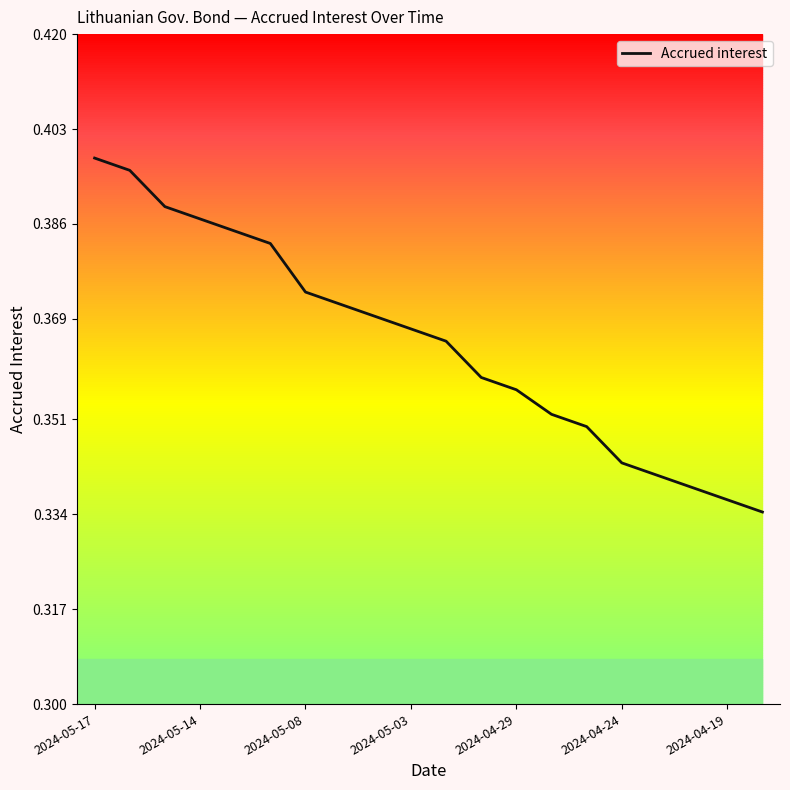

Count the number of data series in this chart.

1